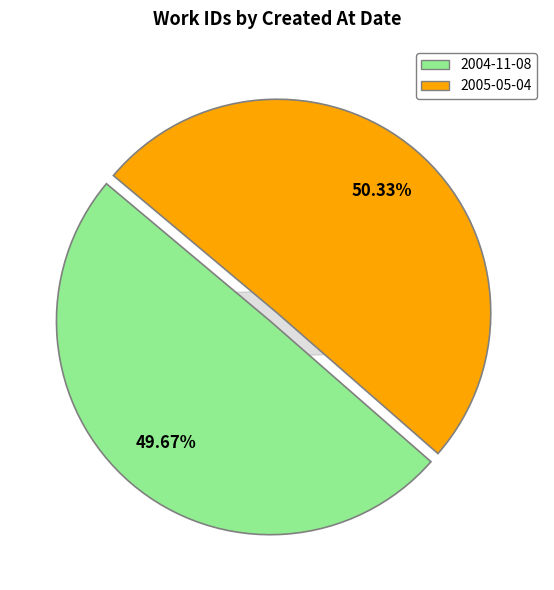

True or false: 2005-05-04 accounts for 50% of the total.

True